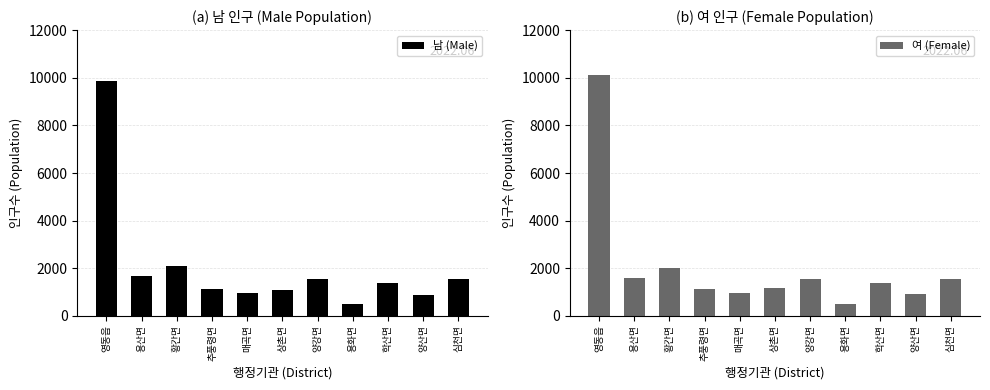

The 여 (Female) series shows 2088 at 영동읍. True or false?

False